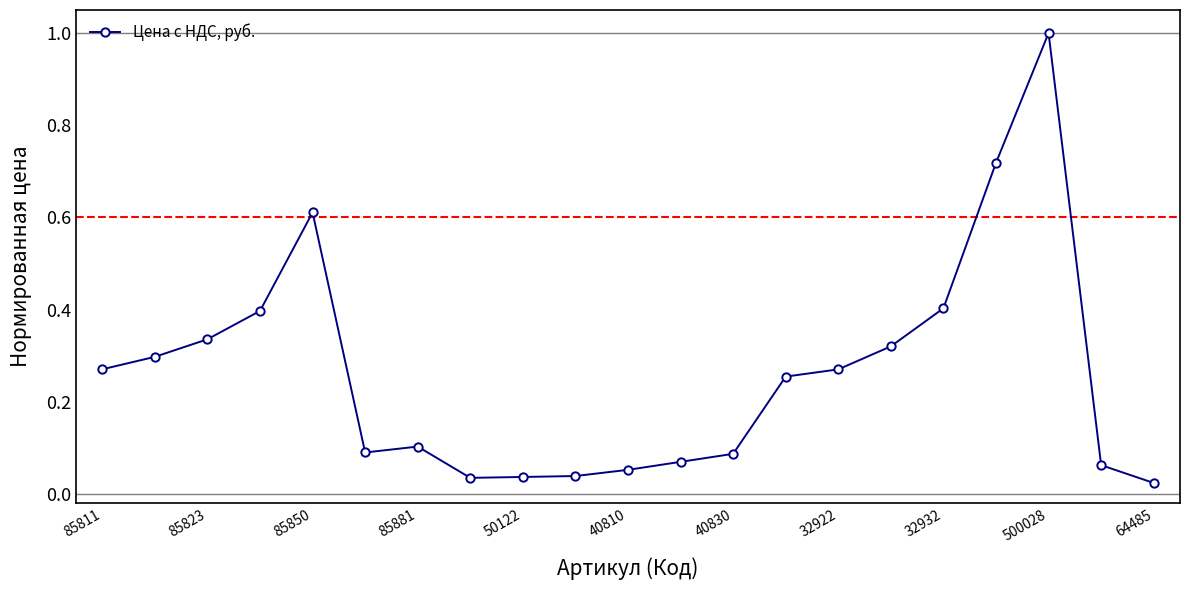

What is the difference between the maximum and minimum values?

1.0